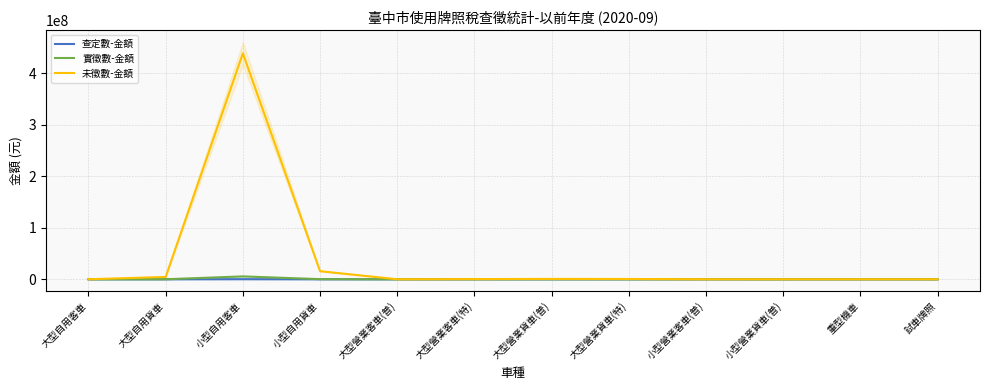

True or false: 查定數-金額 has more than 0 points higher than both neighbors.

True